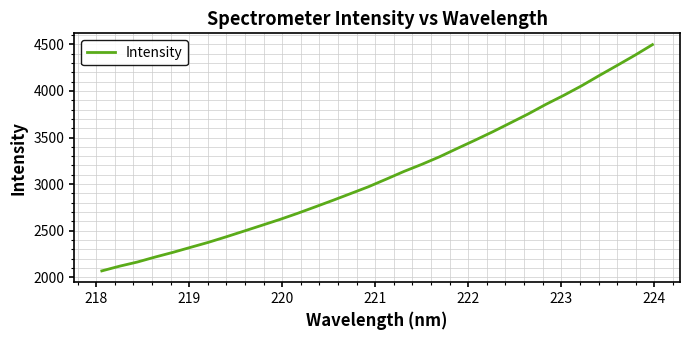

What is the smallest value displayed?

2067.4